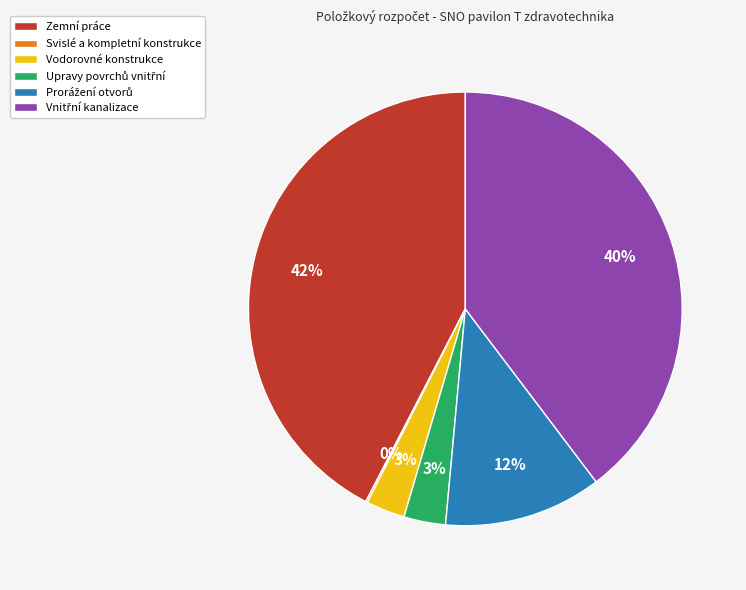

Which category has the biggest portion of the pie?

Zemní práce